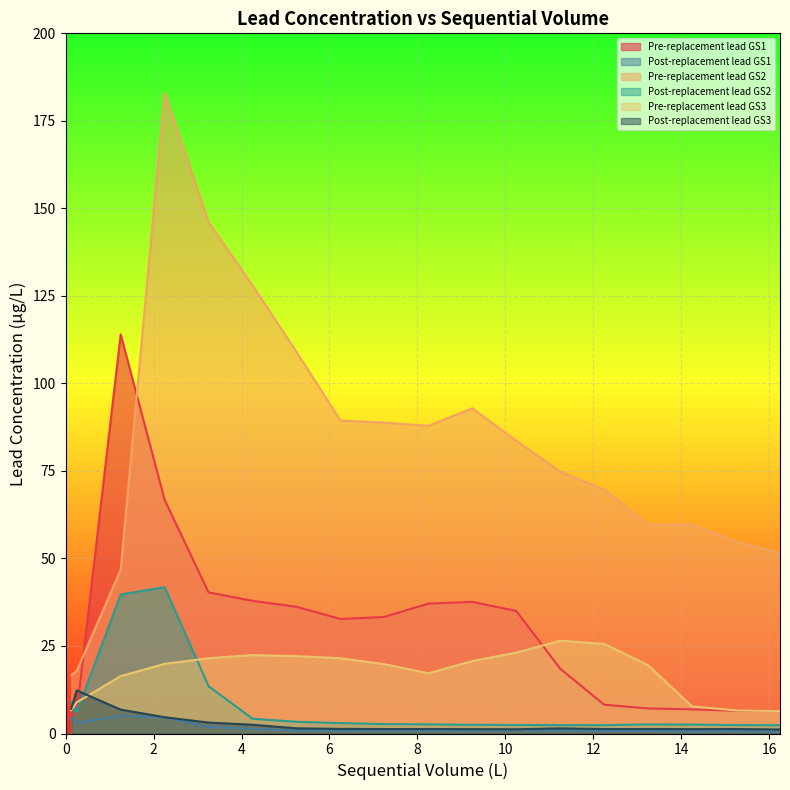

How many interior local valleys does the Post-replacement lead GS2 series have?

2